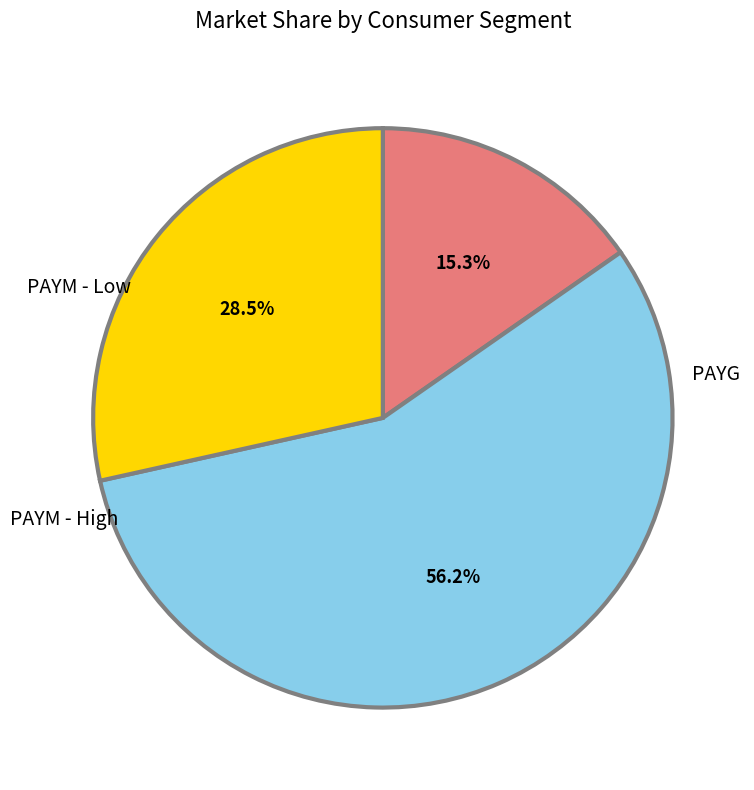

To the nearest percent, what is the combined percentage of PAYM - Low and PAYG?

44%